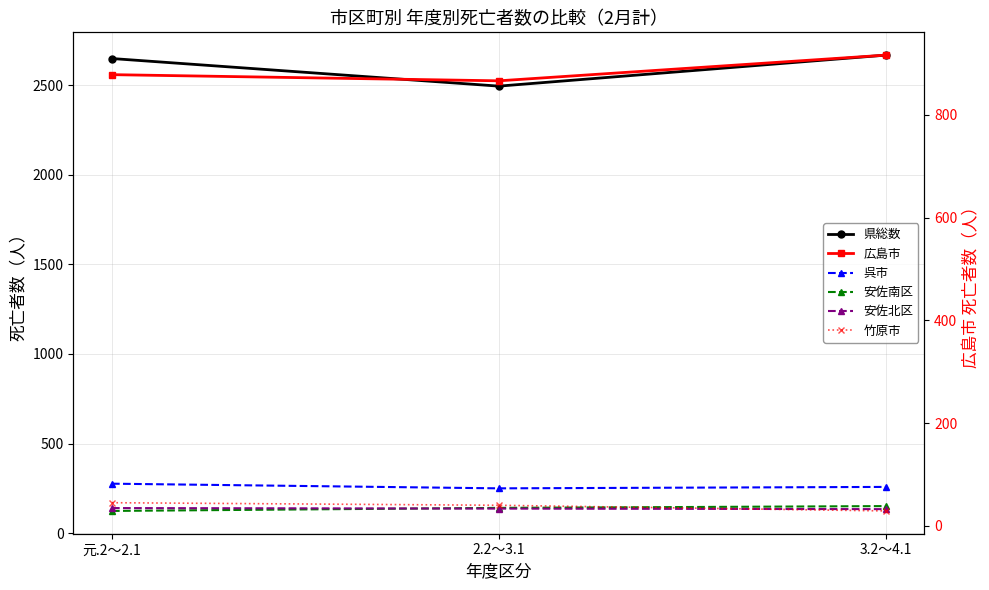

Count the 県総数 values in the range 2494 to 2667.

3